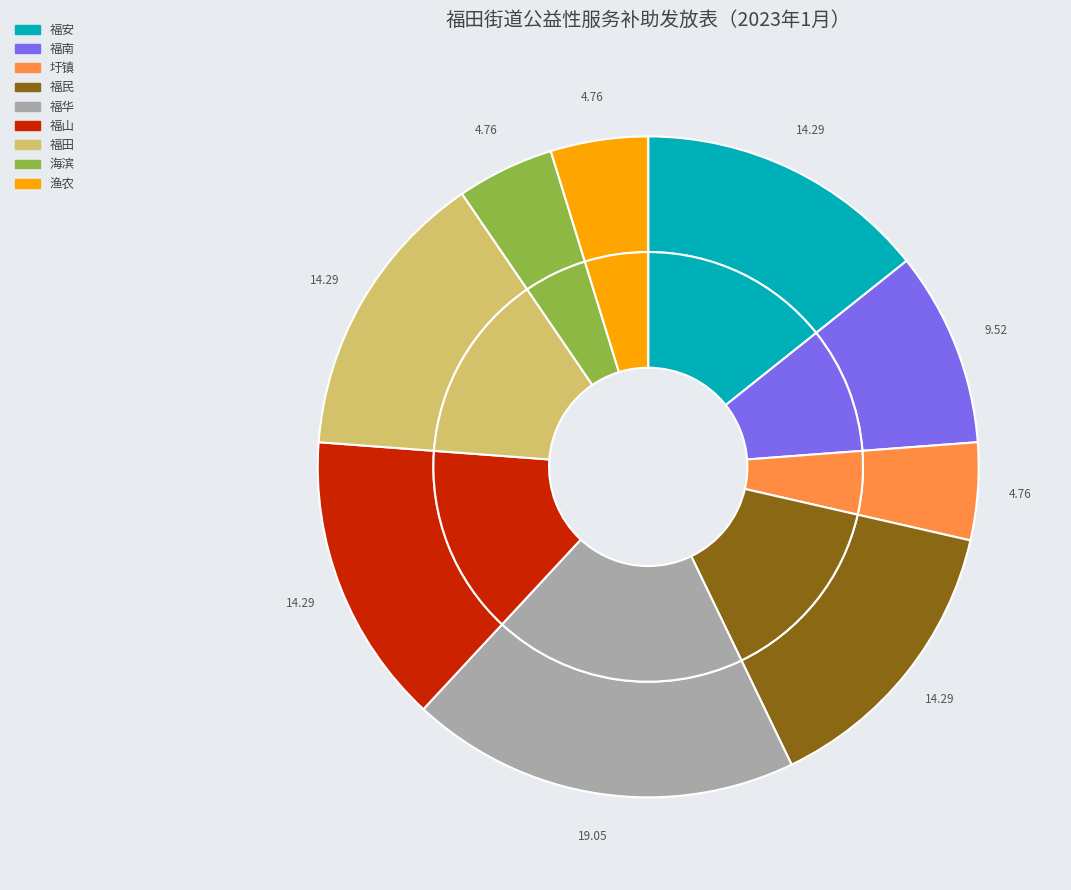

To the nearest percent, what is the difference between the 福田 and 海滨 slice percentages?

10%